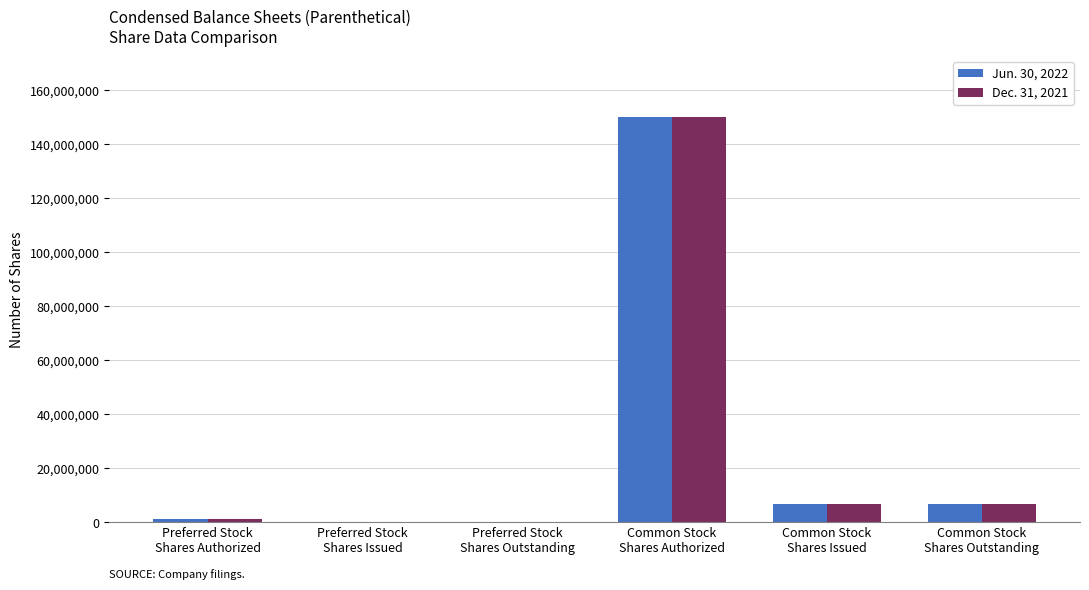

At which category is the sum across all series the highest?

Common Stock
Shares Authorized